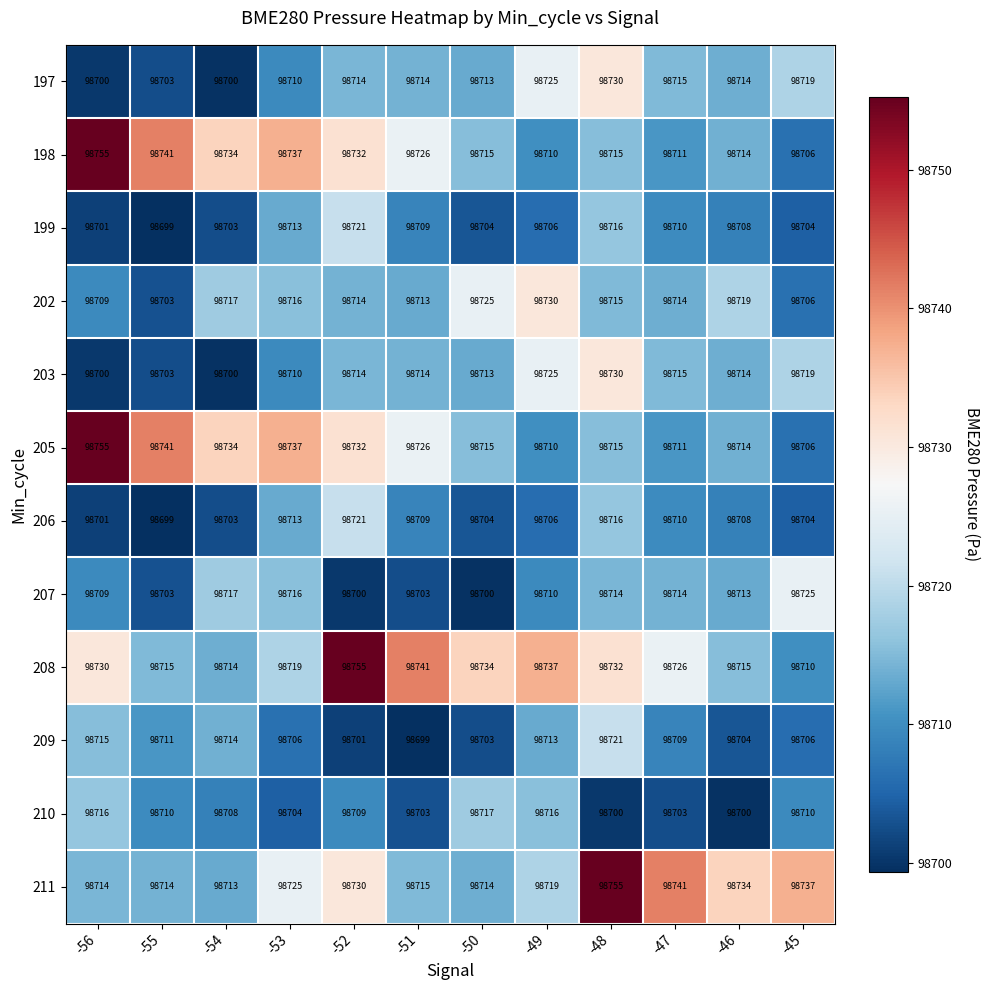

What is the sum of all 211 values?

1184711